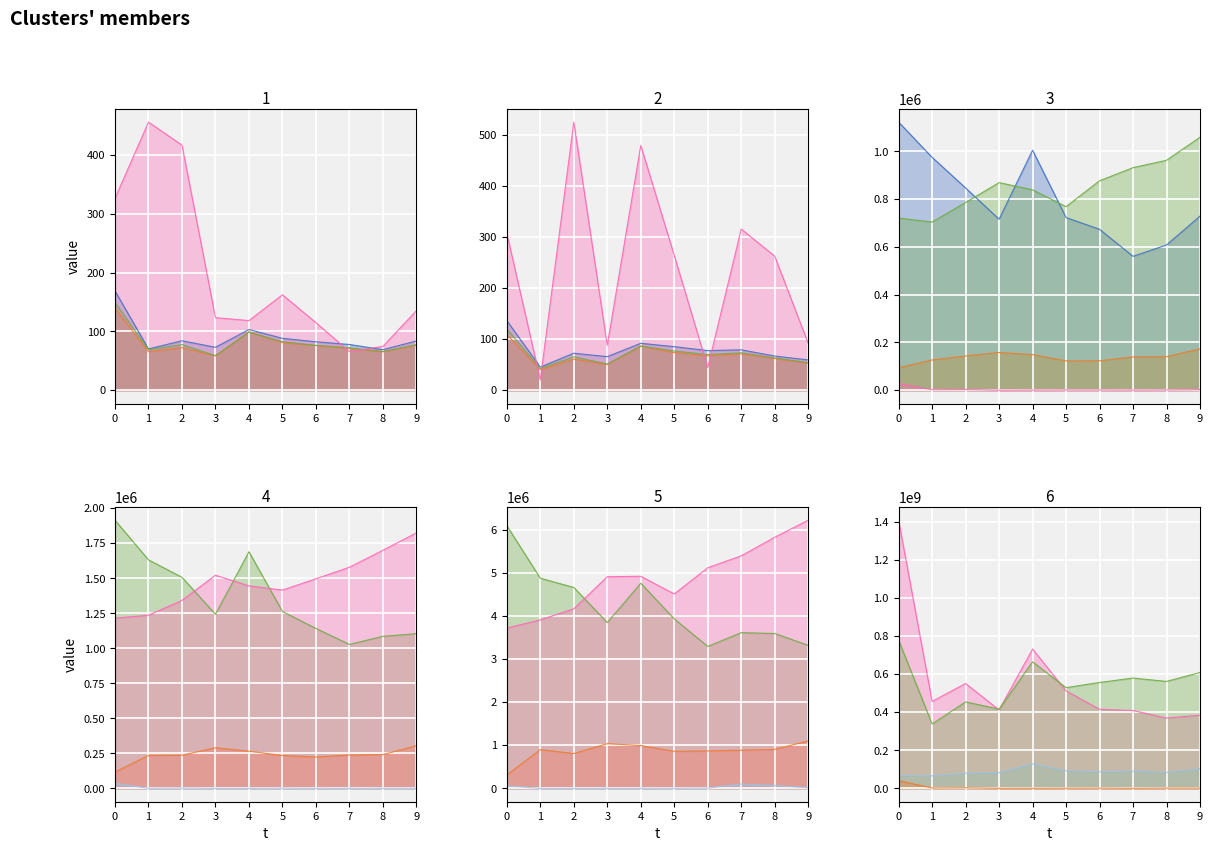

Reading left to right, what are all the values shown in this chart?

line_0: 0=1408949634.0	1=456716486.9	2=551029747.9	3=411749699.9	4=731788993.0	5=512192580.0	6=415296844.2	7=408680270.0	8=369370318.2	9=384596159.8
line_1: 0=67138030.9	1=65607087.8	2=80081746.0	3=82438110.5	4=128760518.1	5=92450658.5	6=86936934.3	7=90382509.5	8=83709160.2	9=102715920.2
line_2: 0=778503277.3	1=338269234.6	2=454246740.8	3=415991141.5	4=664758373.4	5=529130227.8	6=556328859.0	7=579572117.4	8=561893282.1	9=608599965.2
line_3: 0=40360051.9	1=1659119.9	2=2732683.4	3=151163.1	4=260891.1	5=845778.4	6=1099266.4	7=280748.1	8=1165938.3	9=1057383.3